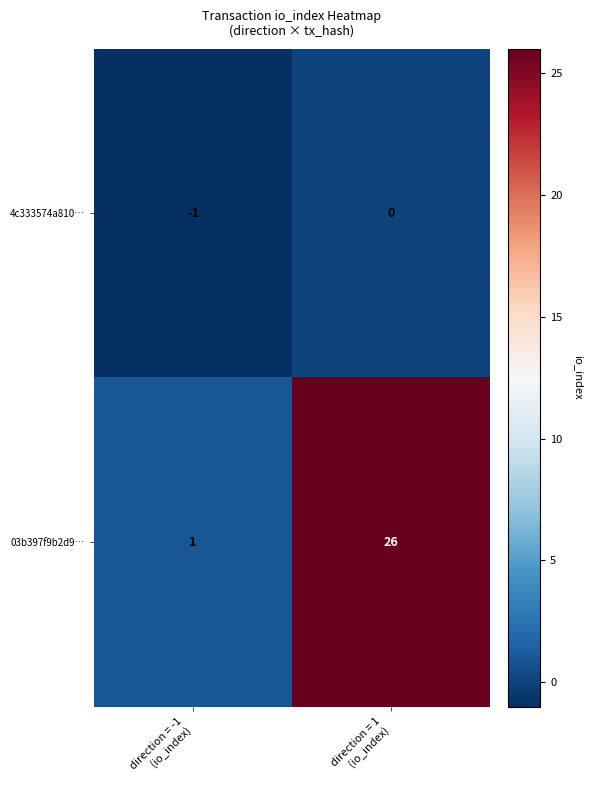

At direction = 1
(io_index), list the series in order from largest to smallest.

03b397f9b2d9…, 4c333574a810…